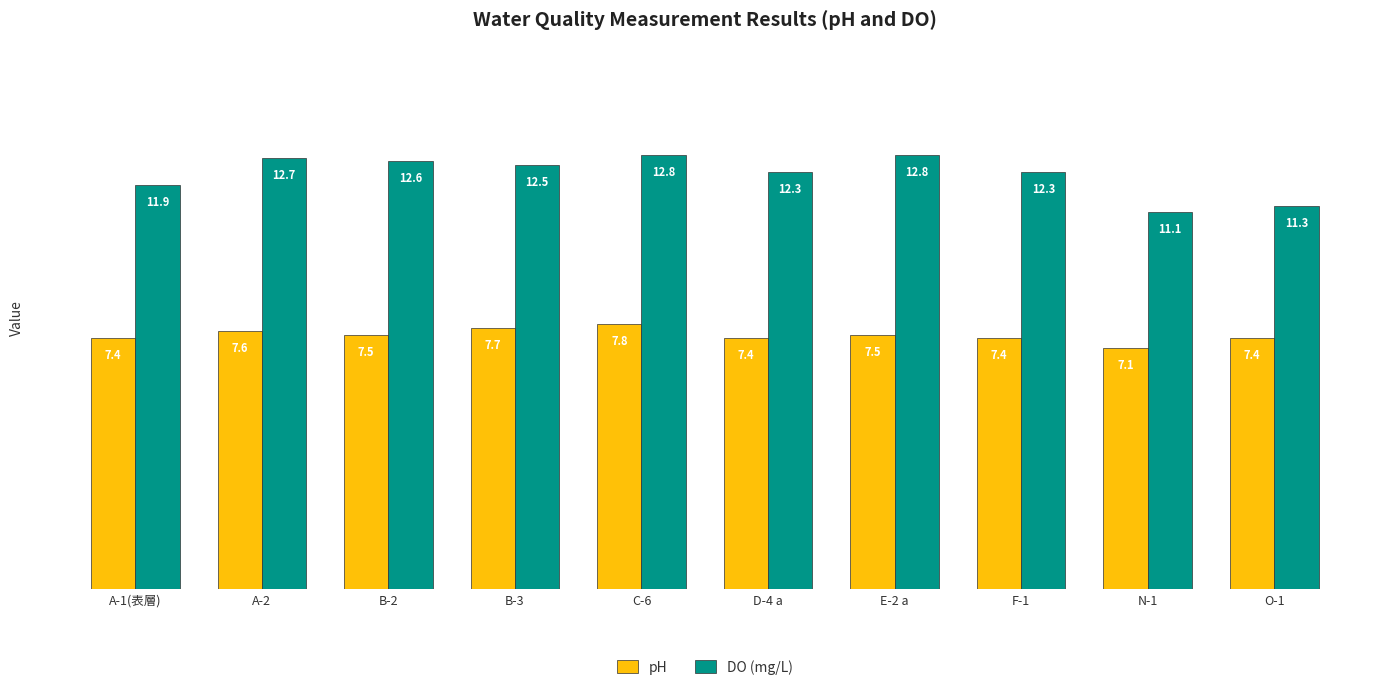

Is it true that DO (mg/L) equals 16.7 at O-1?

False